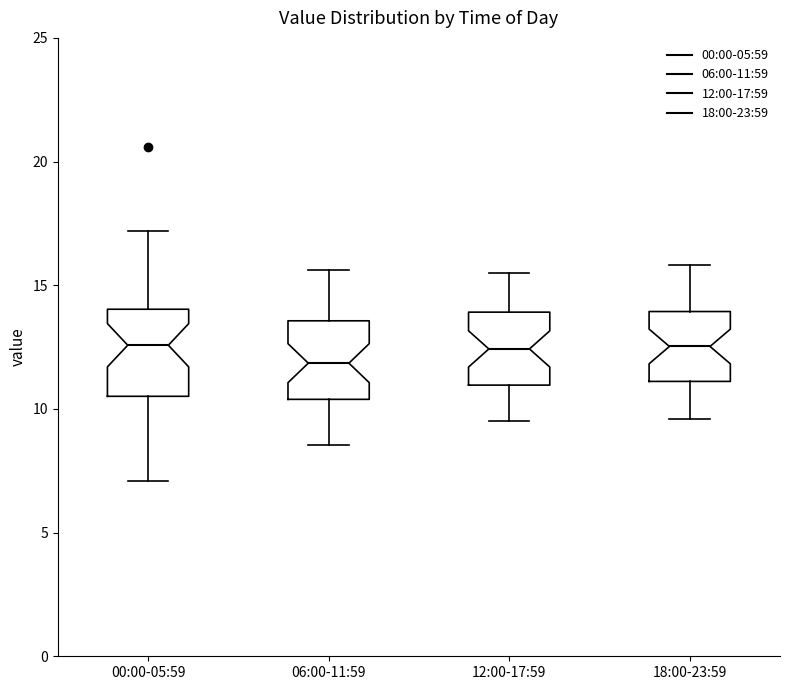

Reading left to right, transcribe this box plot: for each box, give where its median line is, the range the box spans, and where its two whiskers end, as read against the y-axis. The values are not printed on the chart, so give them approximately, as read against the axis.

00:00-05:59: median 12.5, box 10.5 to 14.0, whiskers 7.0 to 17.0
06:00-11:59: median 12.0, box 10.5 to 13.5, whiskers 8.5 to 15.5
12:00-17:59: median 12.5, box 11.0 to 14.0, whiskers 9.5 to 15.5
18:00-23:59: median 12.5, box 11.0 to 14.0, whiskers 9.5 to 16.0